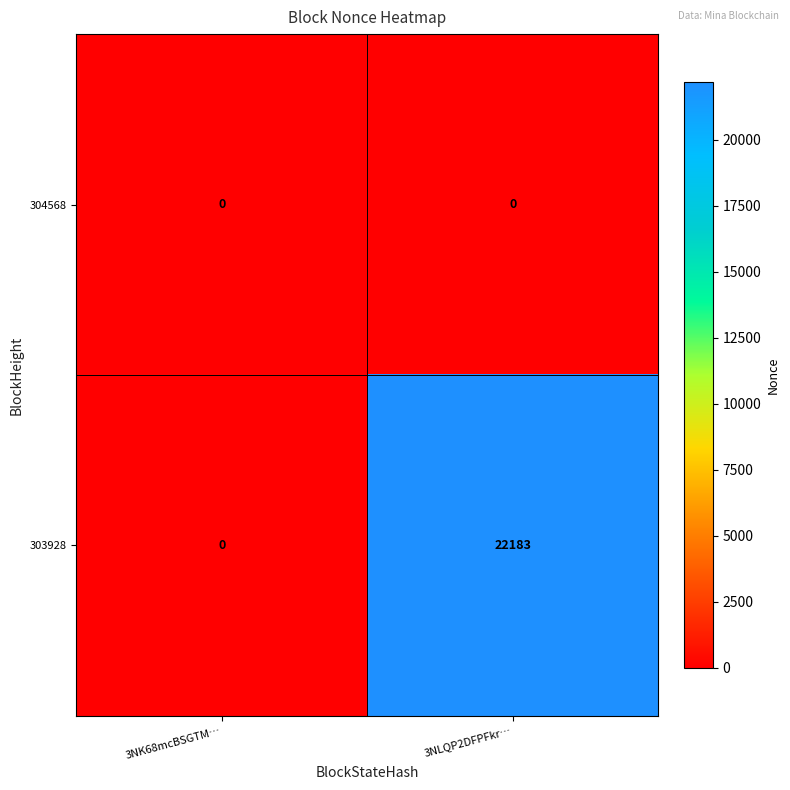

Which category has the highest value in the 303928 series?

3NLQP2DFPFkr…